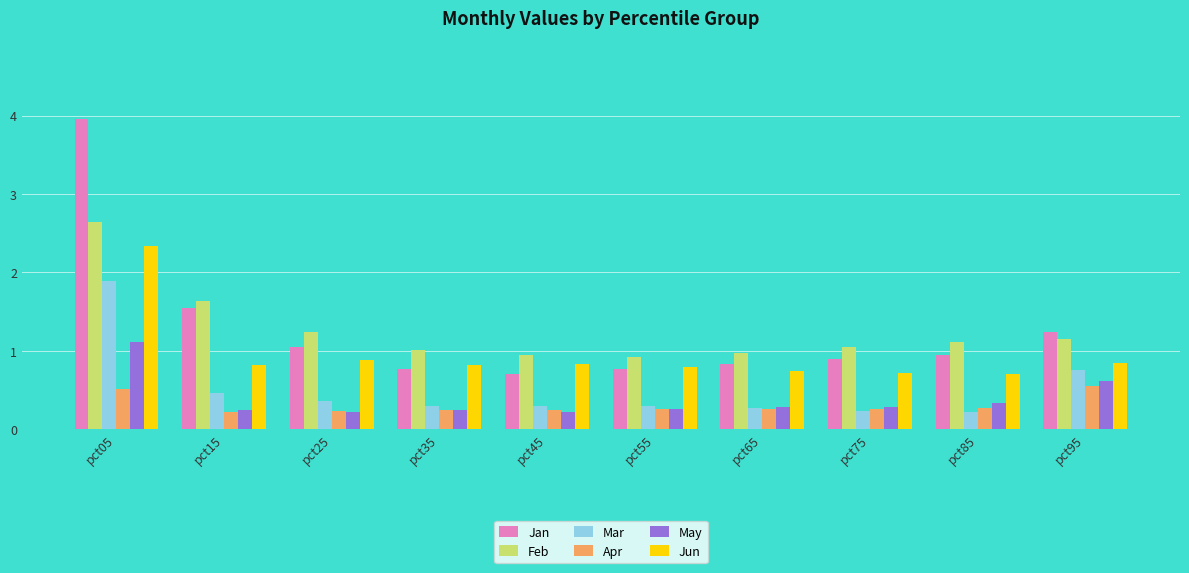

Does the chart contain any negative values?

No